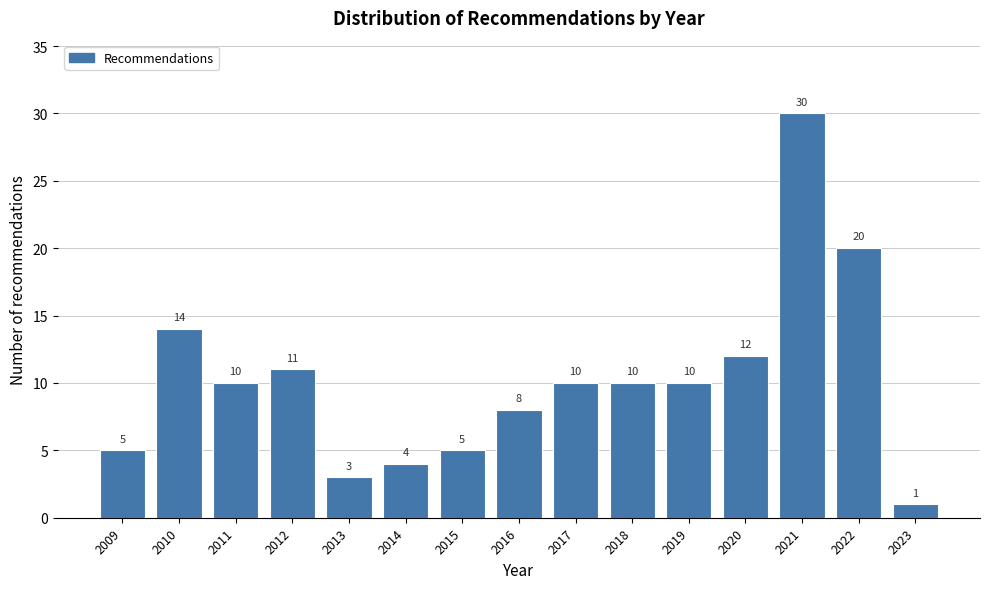

Reading right to left, transcribe all the data shown in this chart.

1	20	30	12	10	10	10	8	5	4	3	11	10	14	5